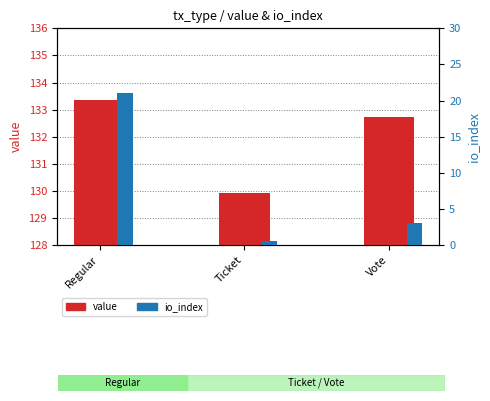

What is the value of the io_index bar at the 1st from the left?

21.0